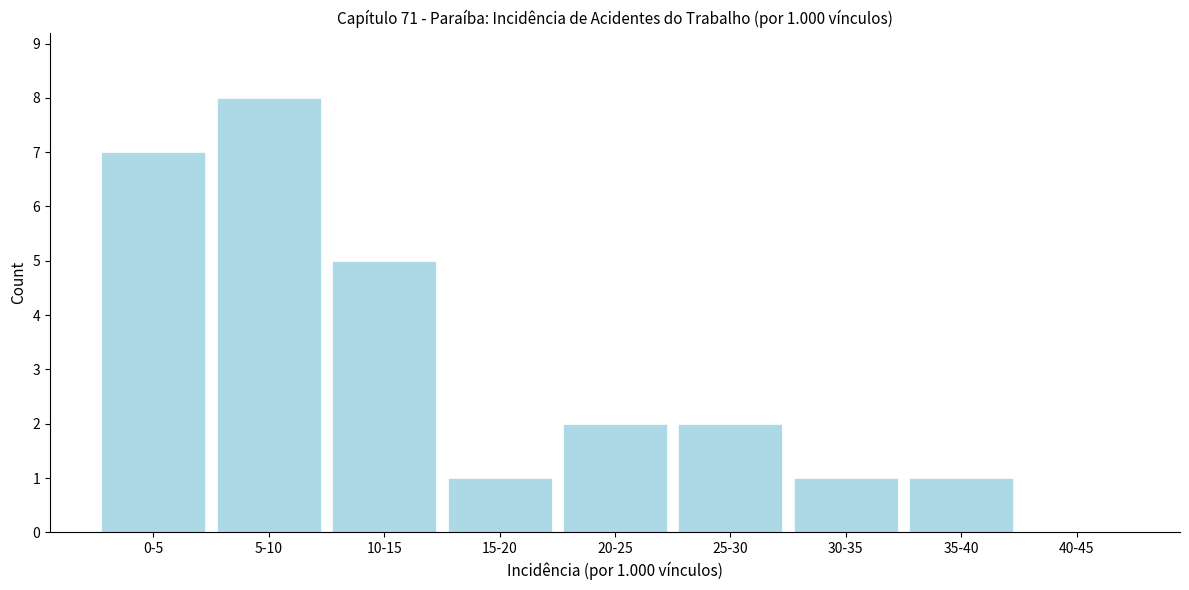

Reading left to right, transcribe all the data shown in this chart.

0-5=7	5-10=8	10-15=5	15-20=1	20-25=2	25-30=2	30-35=1	35-40=1	40-45=0